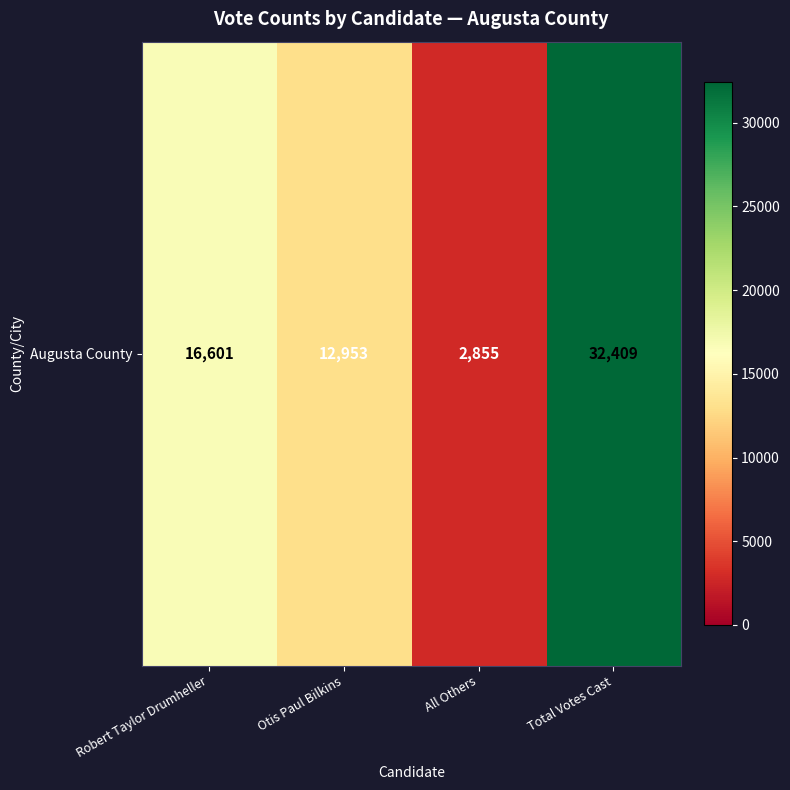

What is the change in value from Robert Taylor Drumheller to Otis Paul Bilkins?

-3648